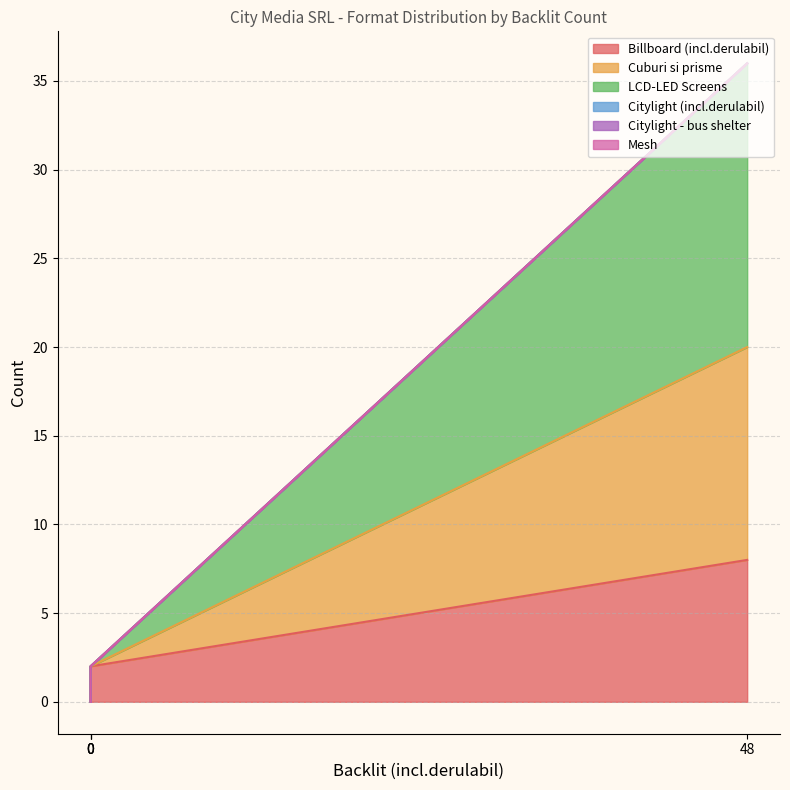

Is the value of Billboard (incl.derulabil) at 0 greater than the value of Cuburi si prisme at 0?

No